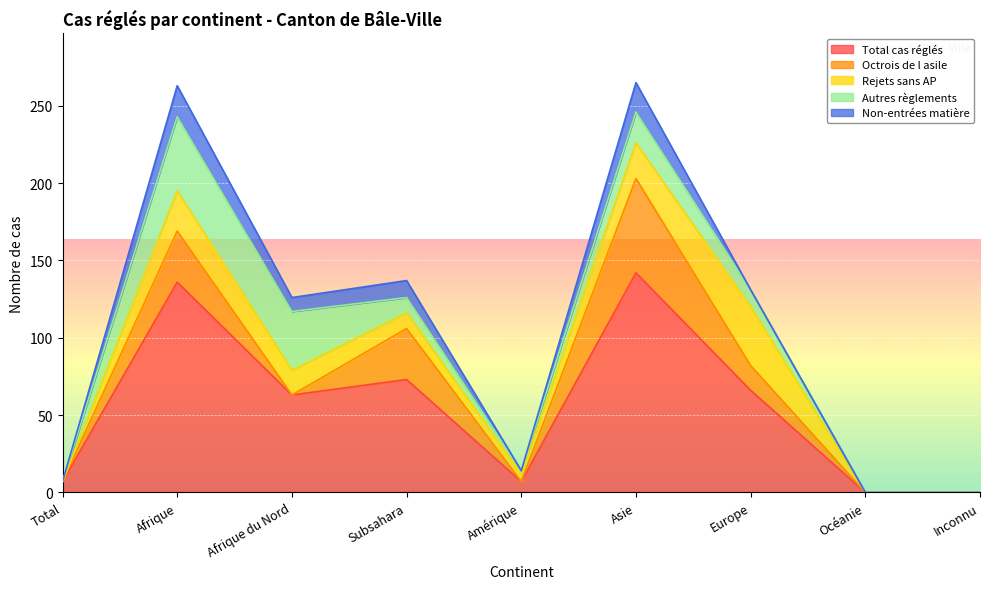

What are all the series names shown in the legend?

Total cas réglés, Octrois de l asile, Rejets sans AP, Autres règlements, Non-entrées matière